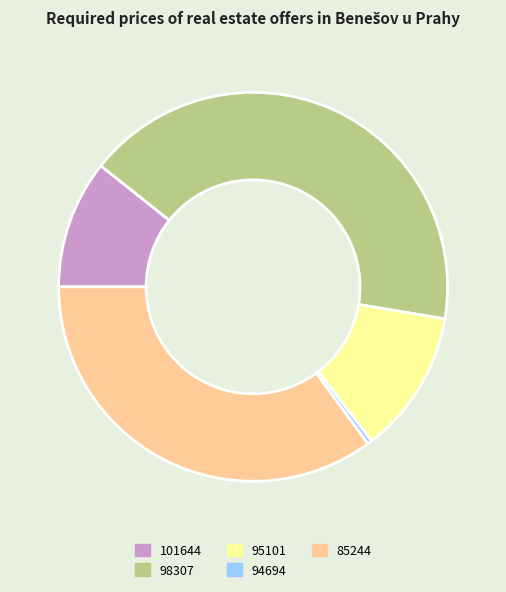

How many segments does this pie chart have?

5